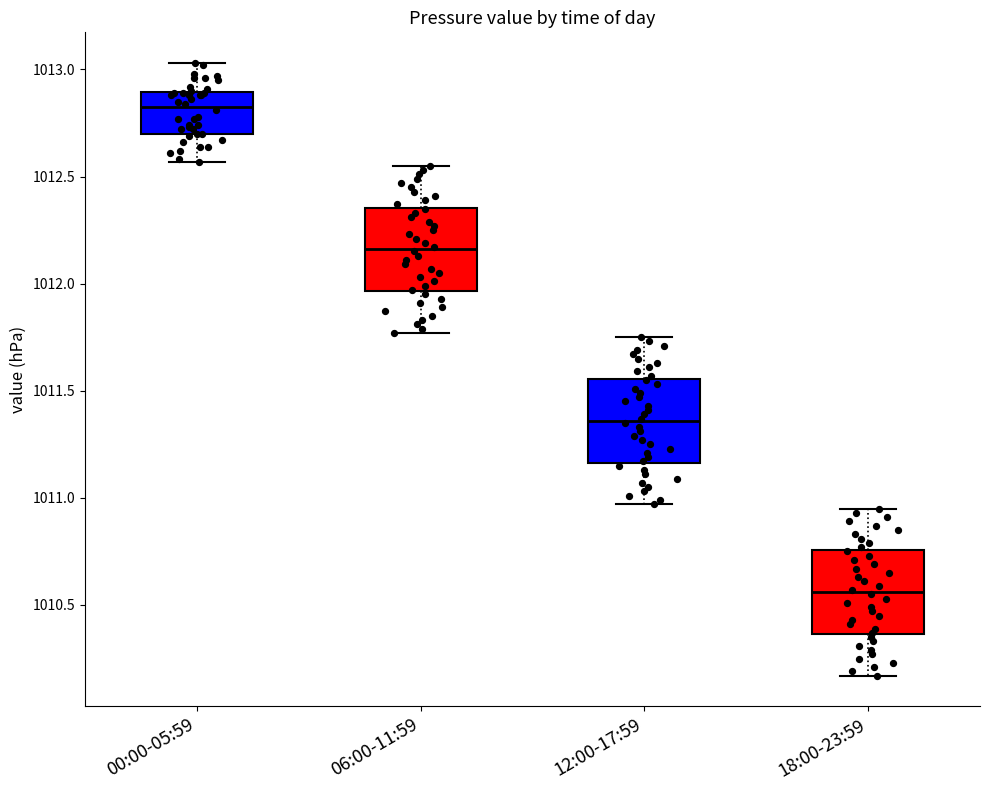

Reading left to right, read every box against the y-axis: the position of its median line, the range the box covers, and the ends of its whiskers. The values are not printed on the chart, so give them approximately, as read against the axis.

00:00-05:59: median 1012.85, box 1012.70 to 1012.90, whiskers 1012.55 to 1013.05
06:00-11:59: median 1012.15, box 1011.95 to 1012.35, whiskers 1011.75 to 1012.55
12:00-17:59: median 1011.35, box 1011.15 to 1011.55, whiskers 1010.95 to 1011.75
18:00-23:59: median 1010.55, box 1010.35 to 1010.75, whiskers 1010.15 to 1010.95